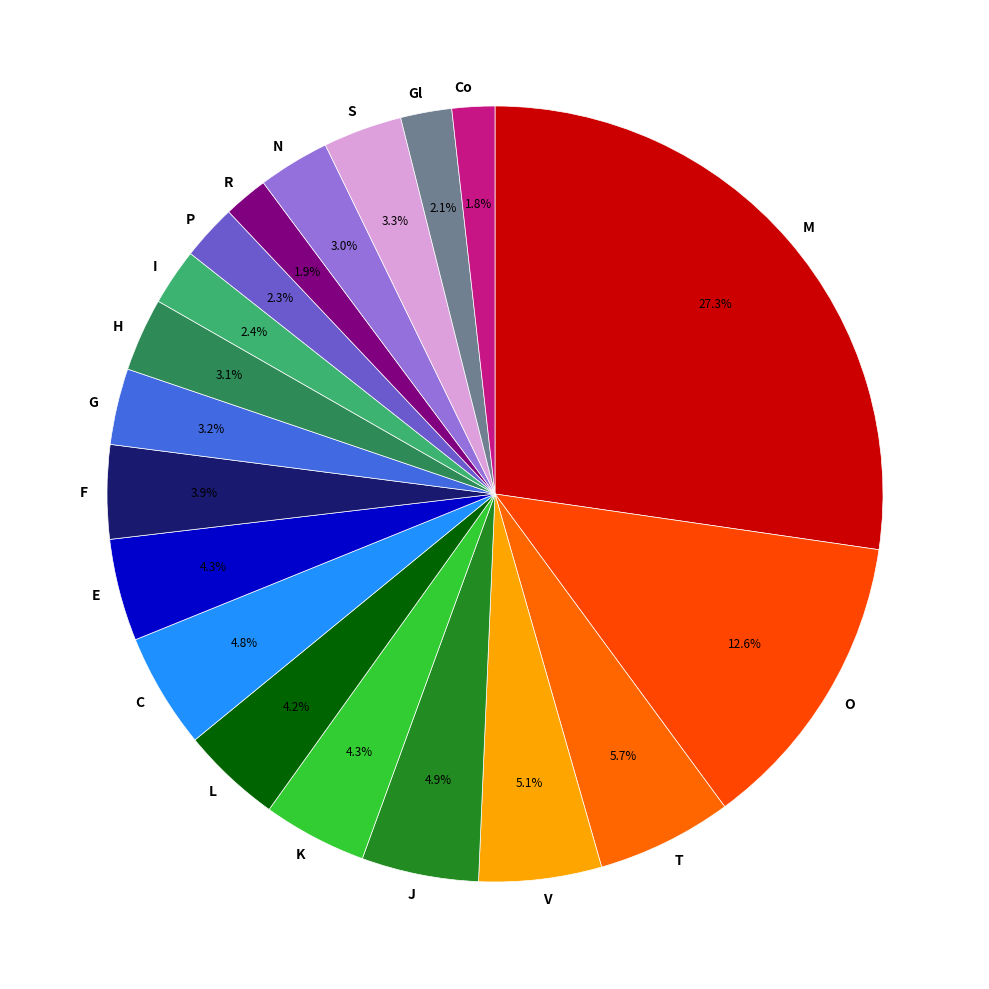

Which slice is the largest?

M